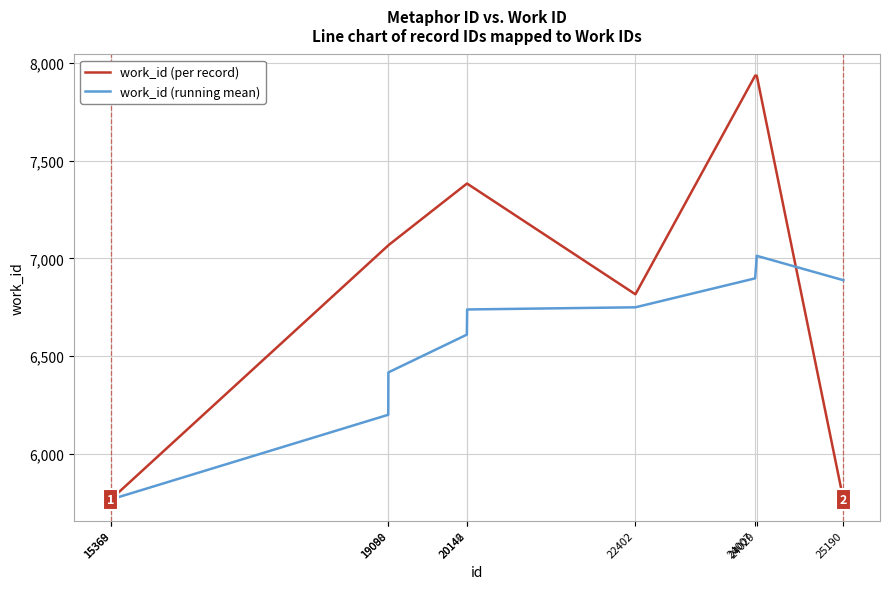

Where is work_id (per record) nearest to the value 6850?

22402